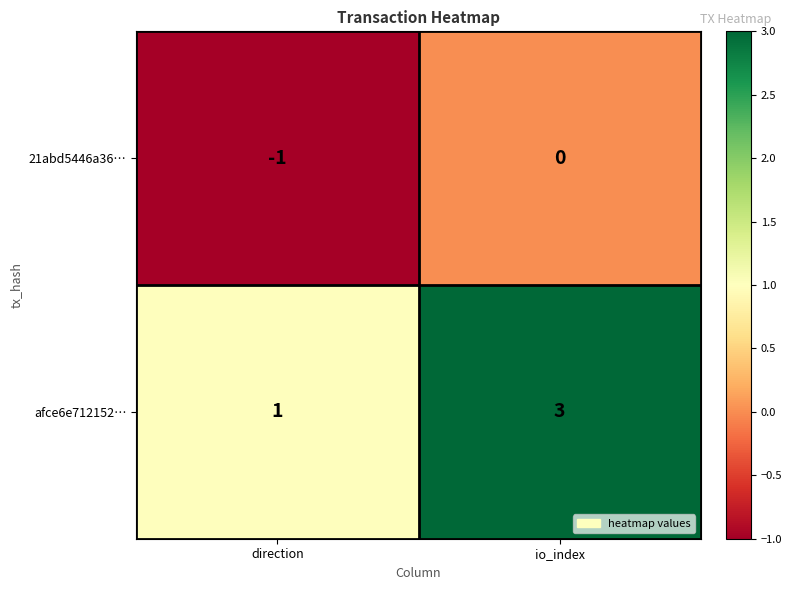

Rank the series by their average value, from highest to lowest.

afce6e712152…, 21abd5446a36…